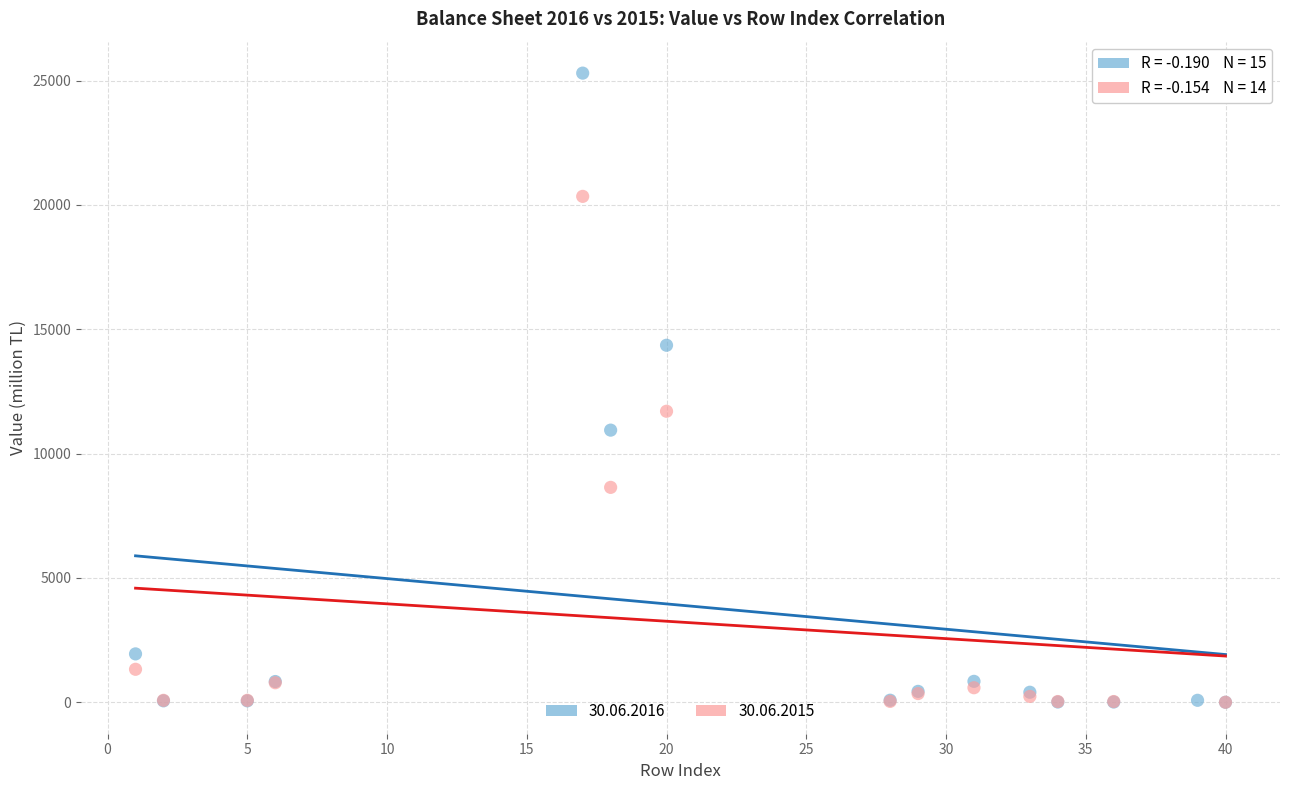

Which series reaches the maximum Y coordinate?

30.06.2016